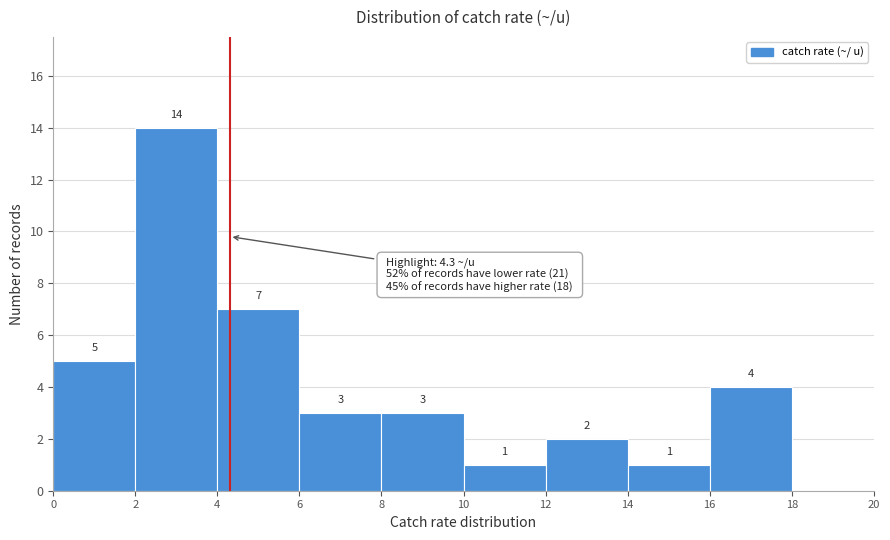

Which range on the x-axis has the tallest bar?

2 to 4